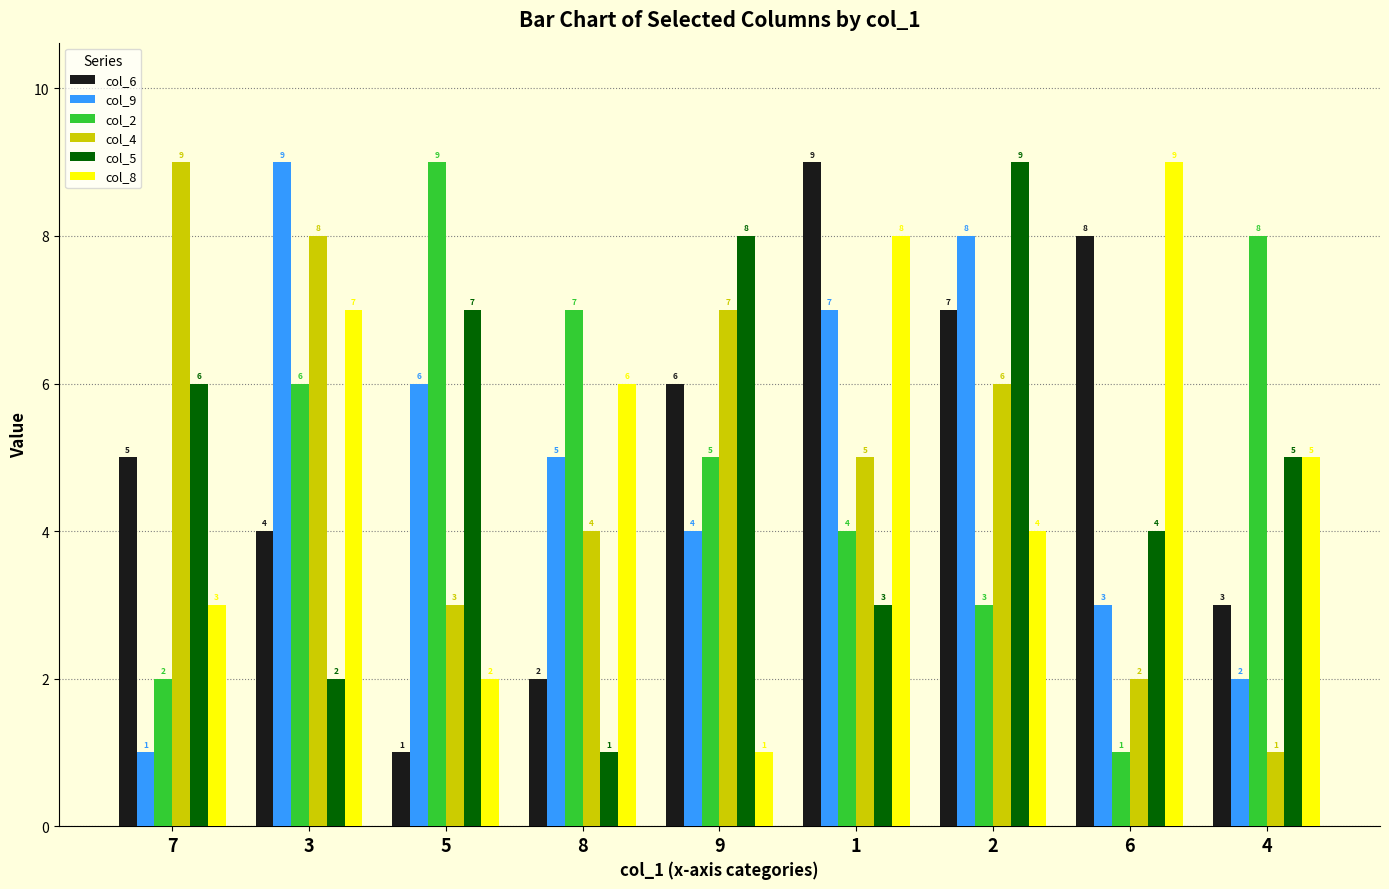

What is the greatest value displayed?

9